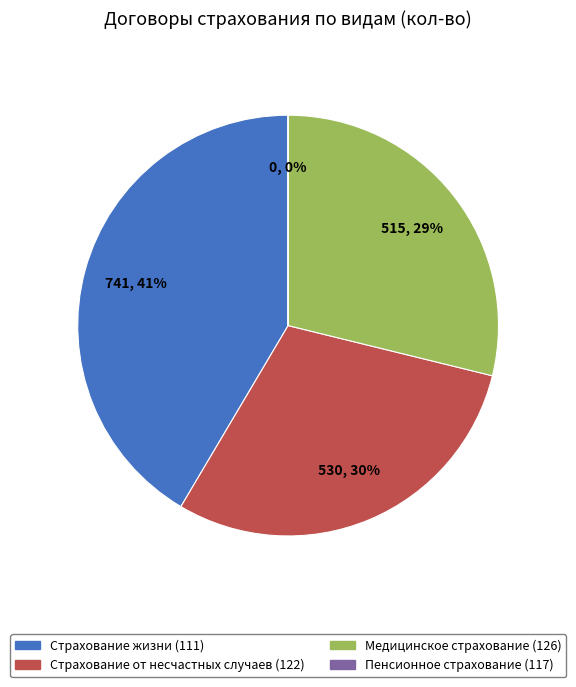

Is it true that Страхование жизни (111) is 33% of the pie?

False